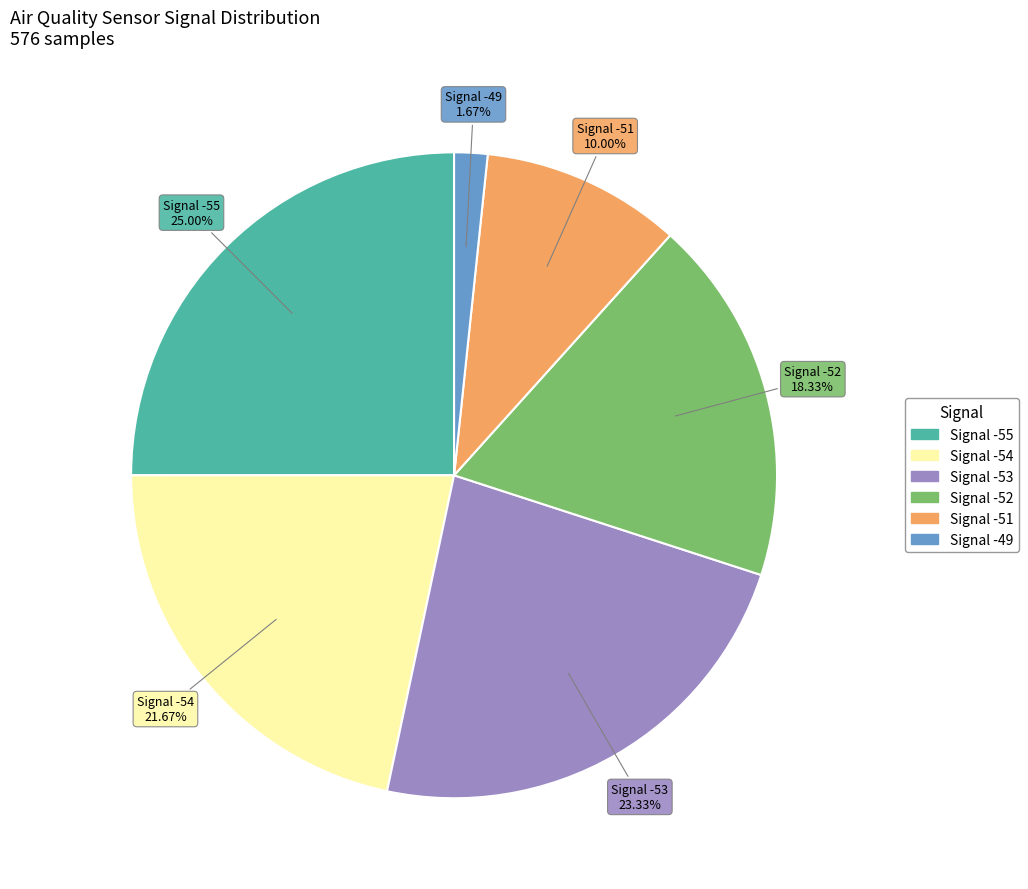

How many segments does this pie chart have?

6